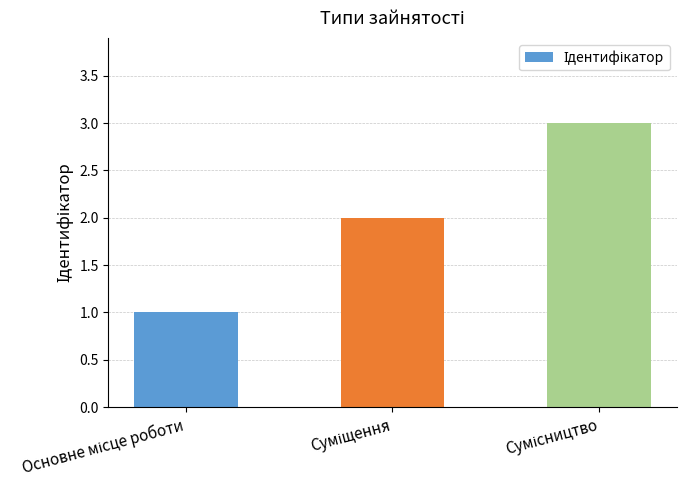

What is the sum of all values?

6